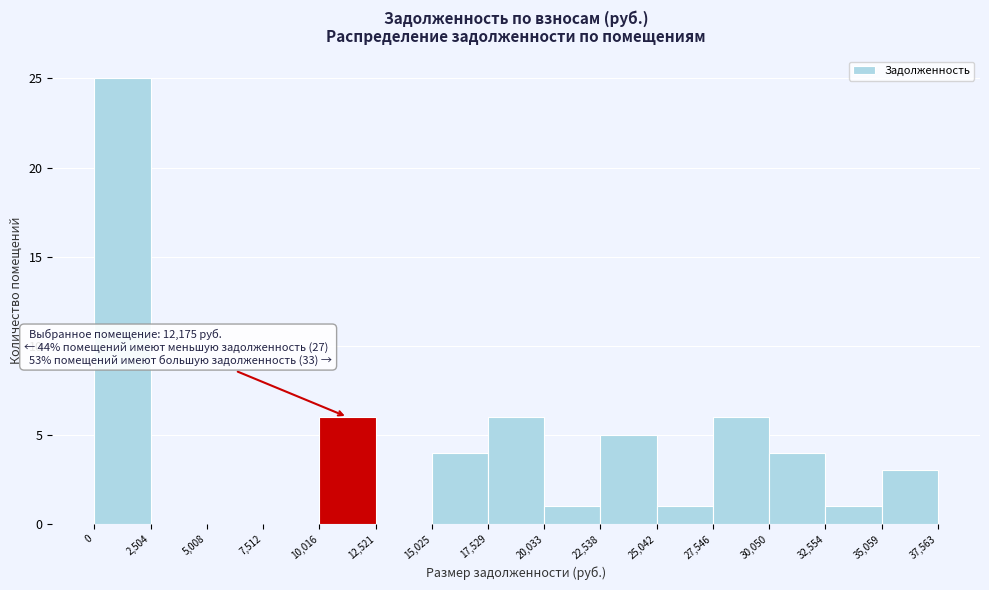

Which range on the x-axis has the tallest bar?

0 to 2,504